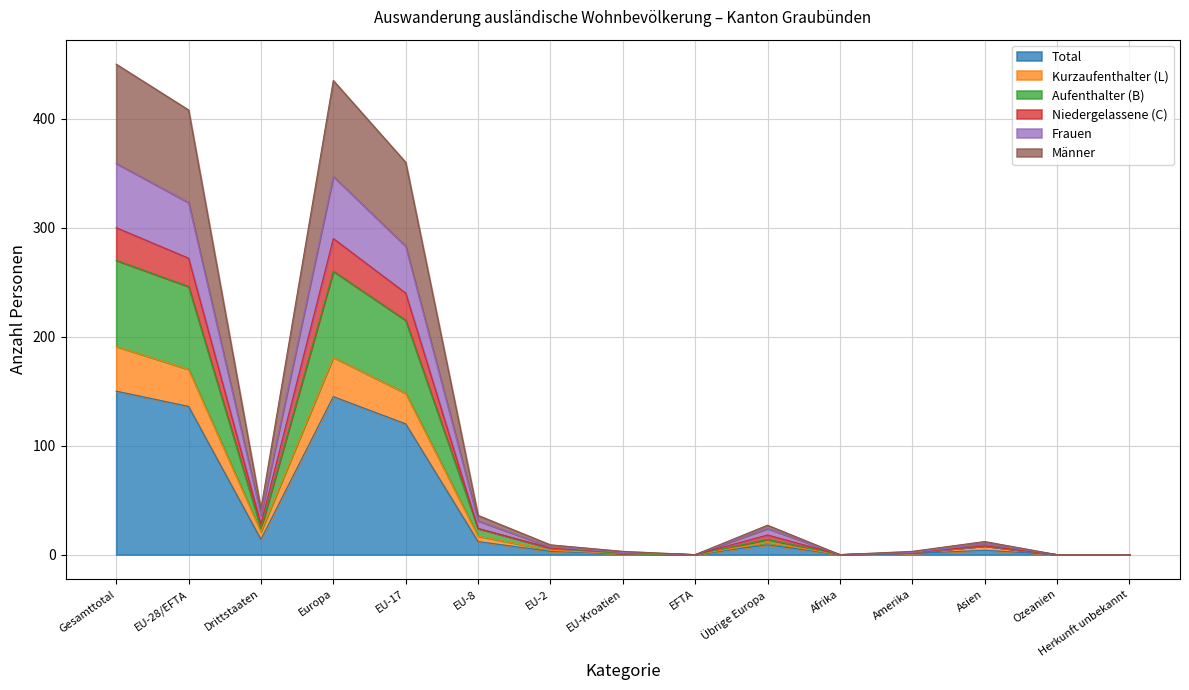

What is the highest value of the Total series?

150